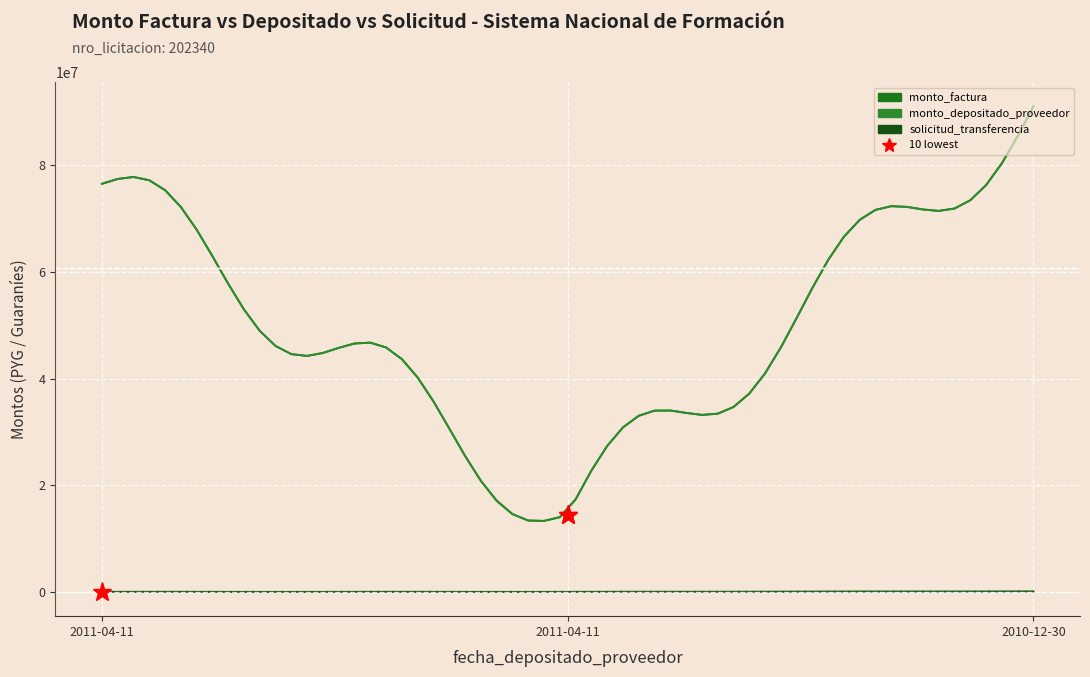

What is the label of the 3rd point from the left?

2010-12-30